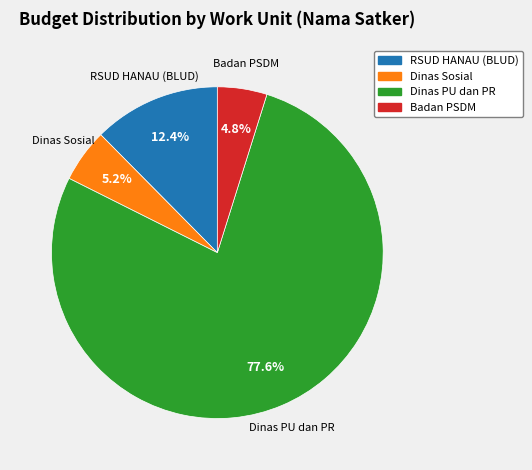

To the nearest percent, what is the average slice percentage?

25%